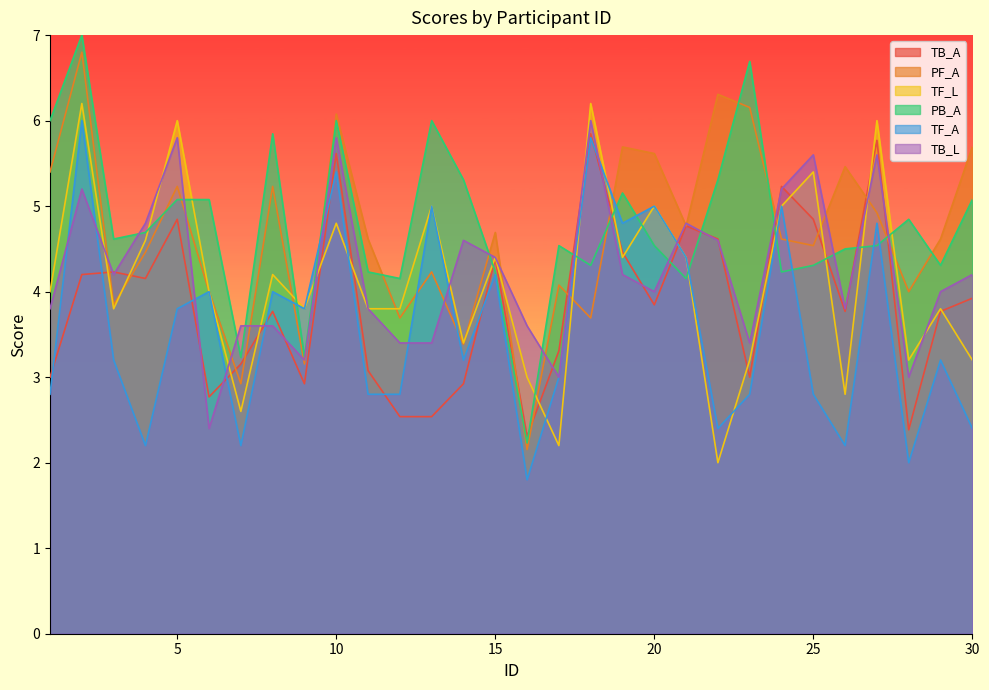

How many series are shown in this chart?

6